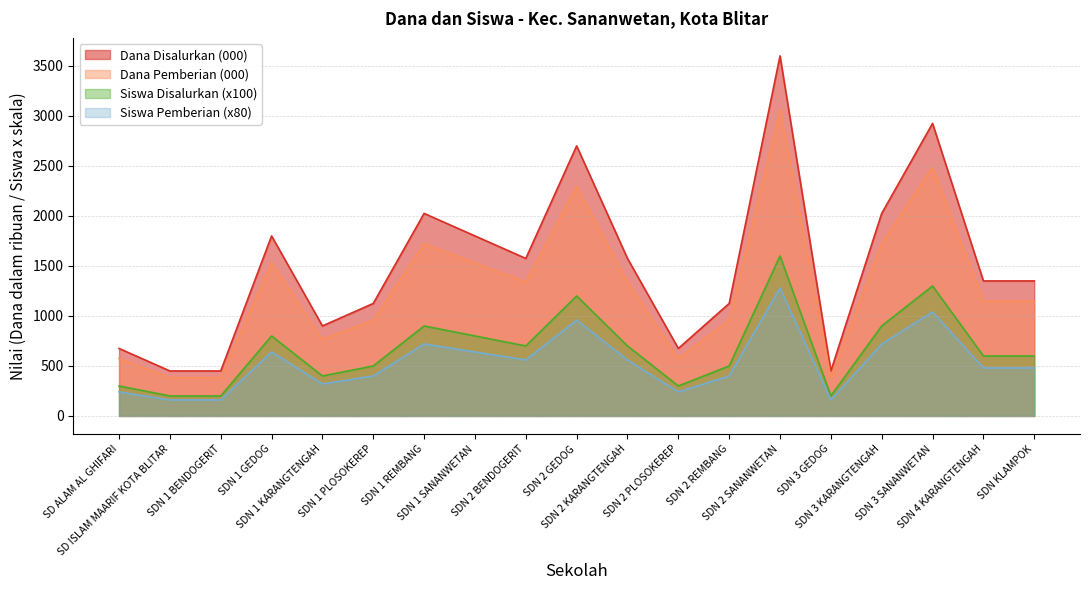

In Dana Disalurkan, how many points are lower than both neighbors (excluding endpoints)?

4